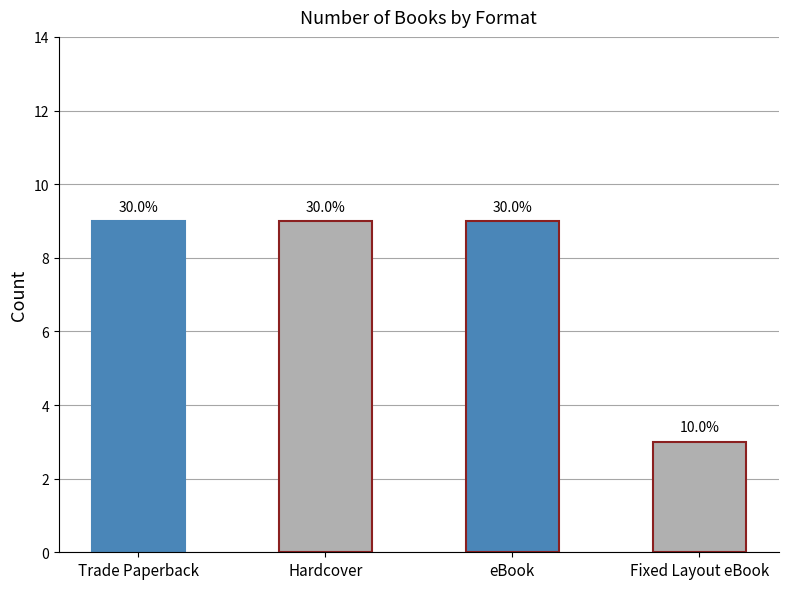

Does the chart contain stacked bars?

No